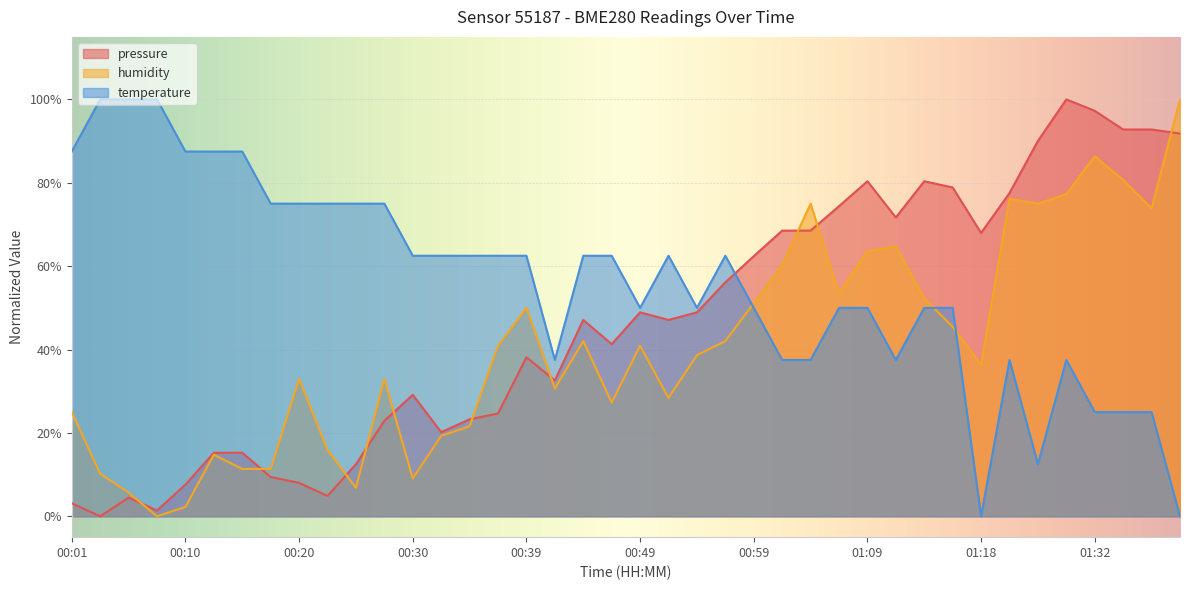

What is the maximum value shown in the chart?

100.0